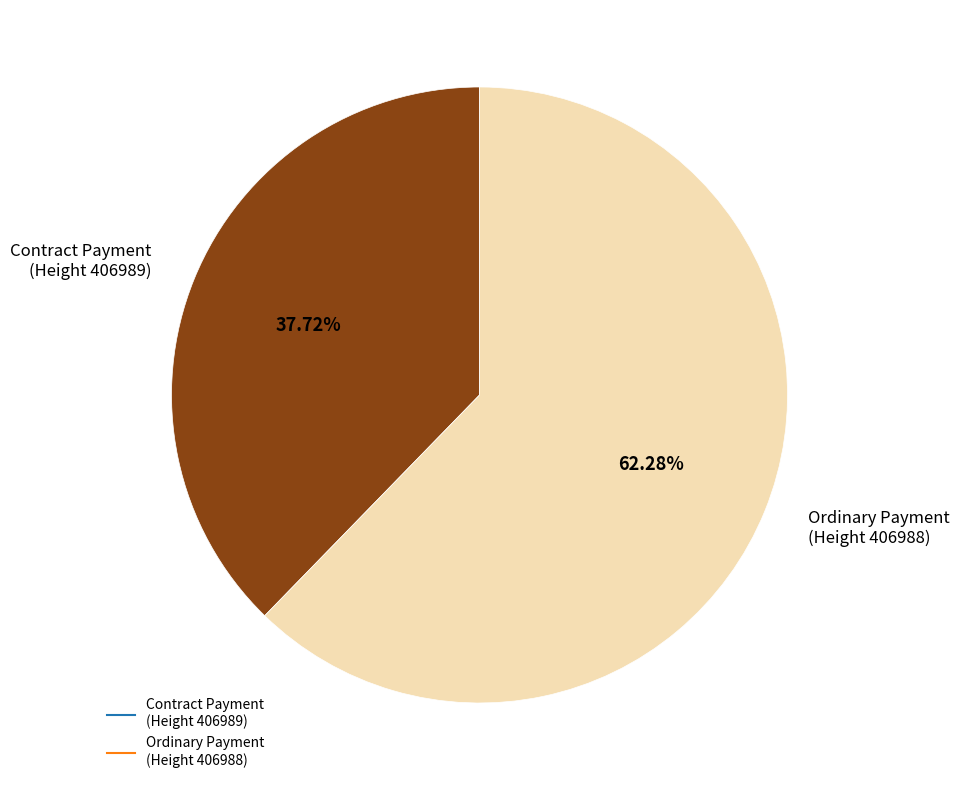

Is Ordinary Payment (Height 406988) the majority of the pie?

Yes